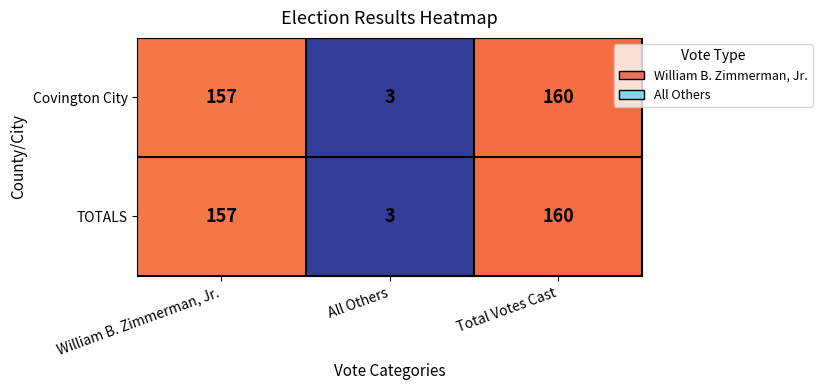

True or false: Covington City has a value of 160 at Total Votes Cast.

True